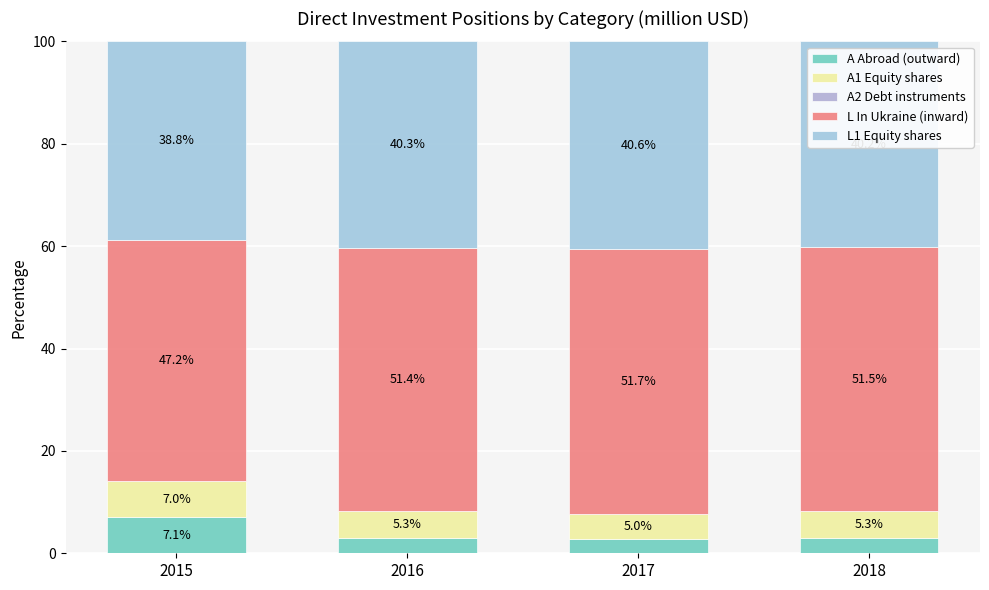

Are the bars grouped side by side (vs. stacked)?

No